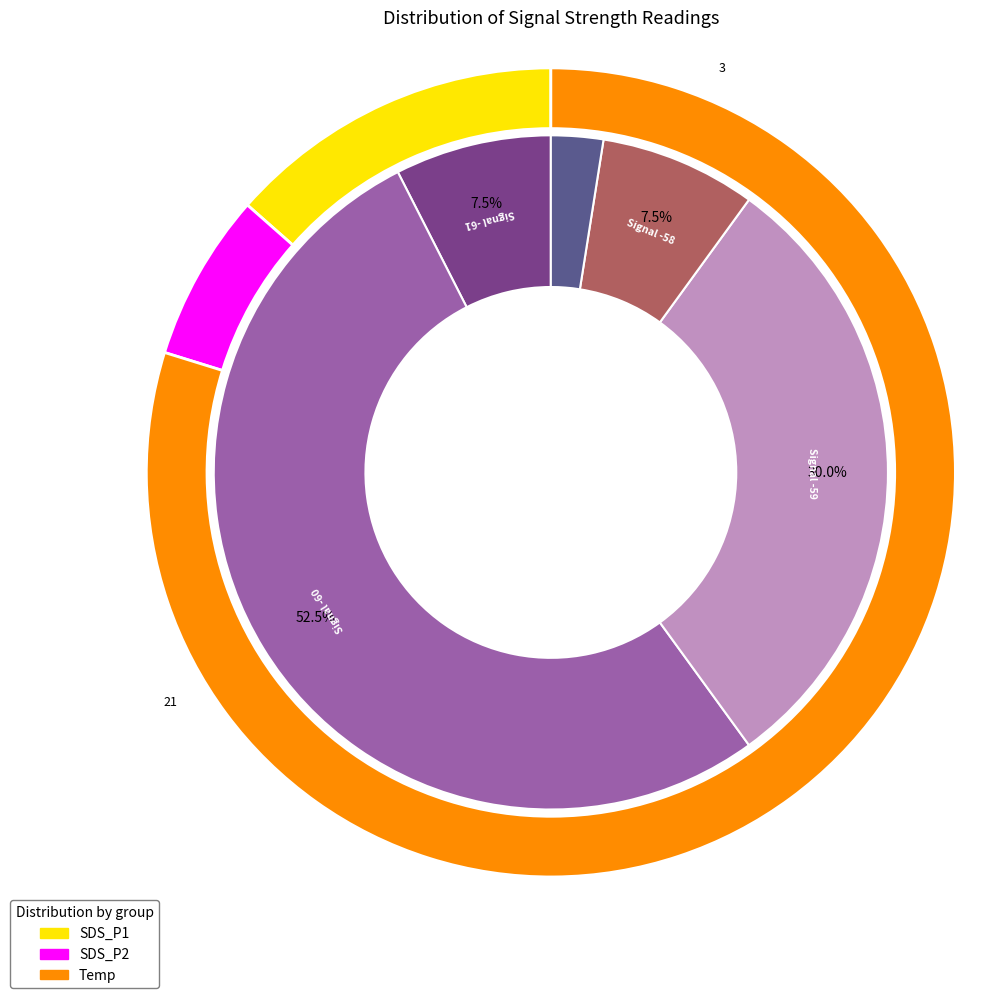

What percentage is the 39 slice, to the nearest percent?

2%